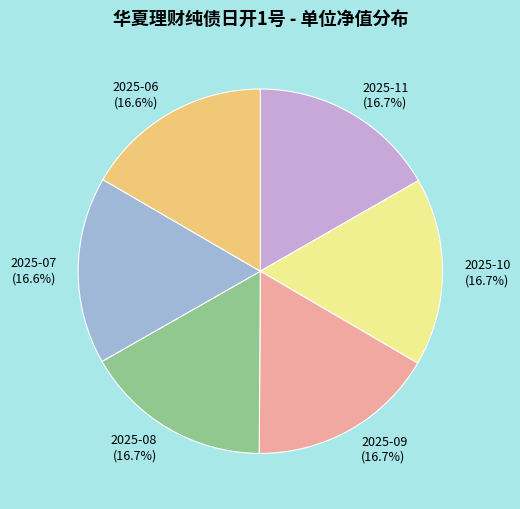

True or false: 2025-08 accounts for 9% of the total.

False